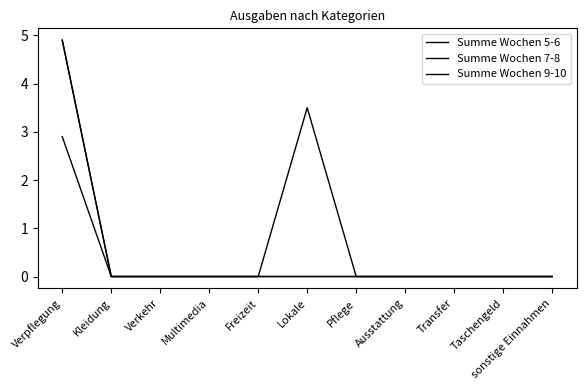

At which label does Summe Wochen 7-8 reach its peak?

Verpflegung